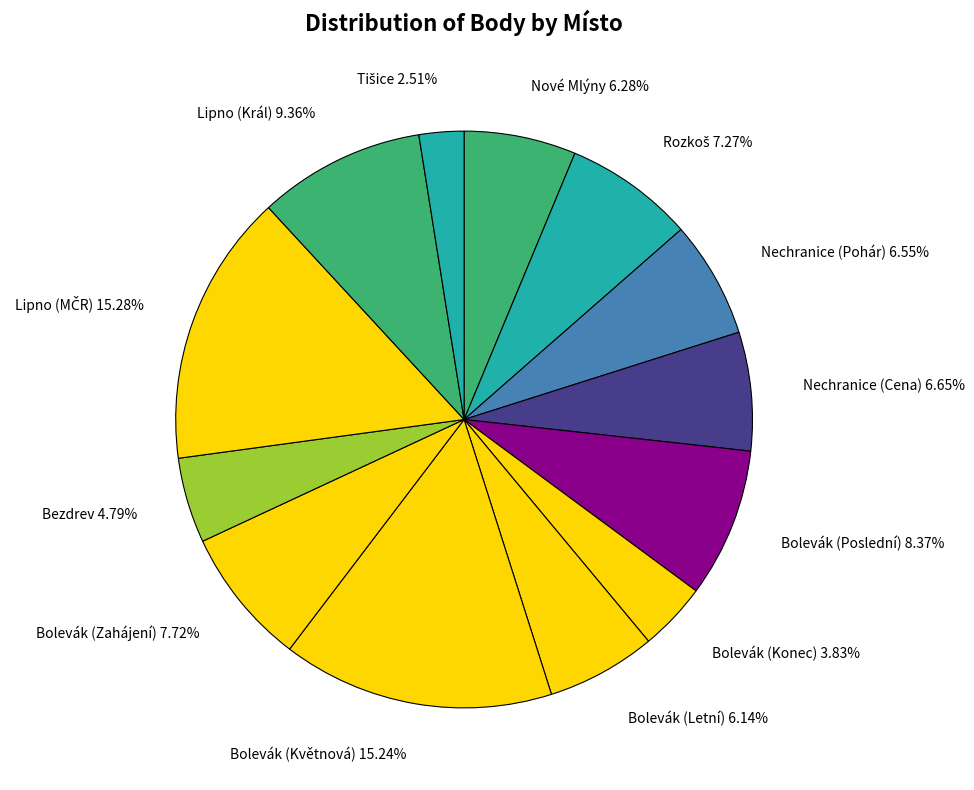

What percentage is NOT represented by Bolevák (Zahájení)?

92.3%